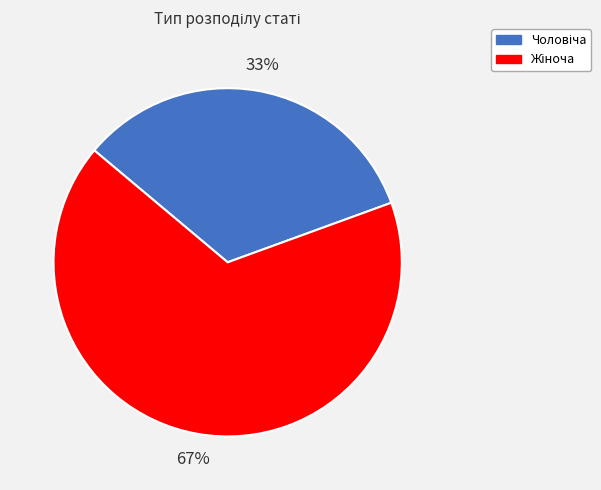

To the nearest percent, what is the average slice percentage?

50%